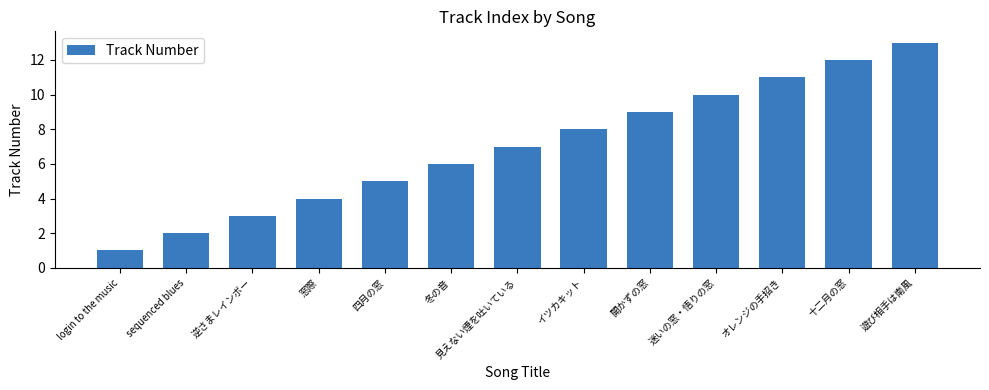

How many values are below 7?

6